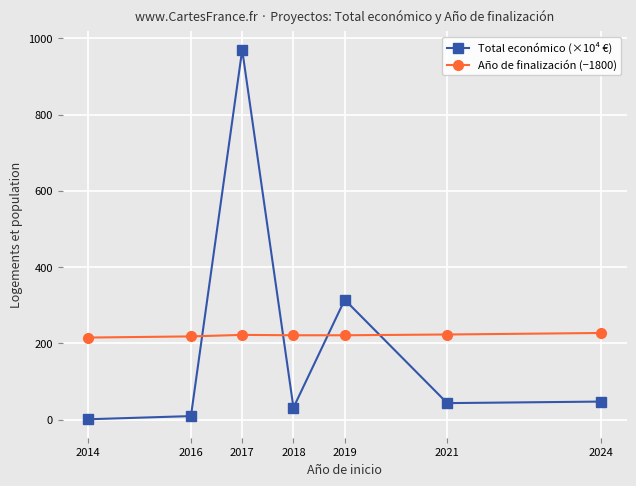

What is the difference between the maximum and minimum values in the Año de finalización (−1800) series?

12.0